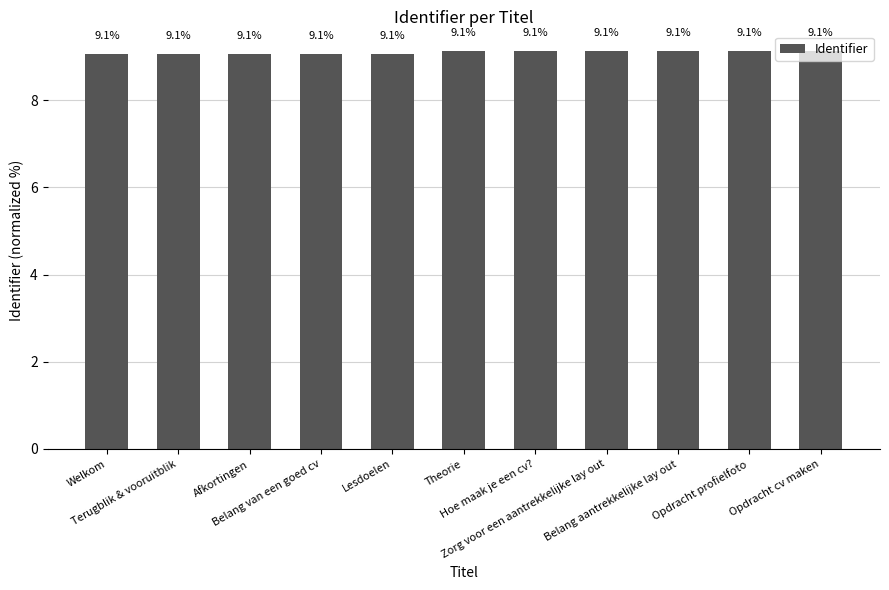

What is the smallest value displayed?

9.1